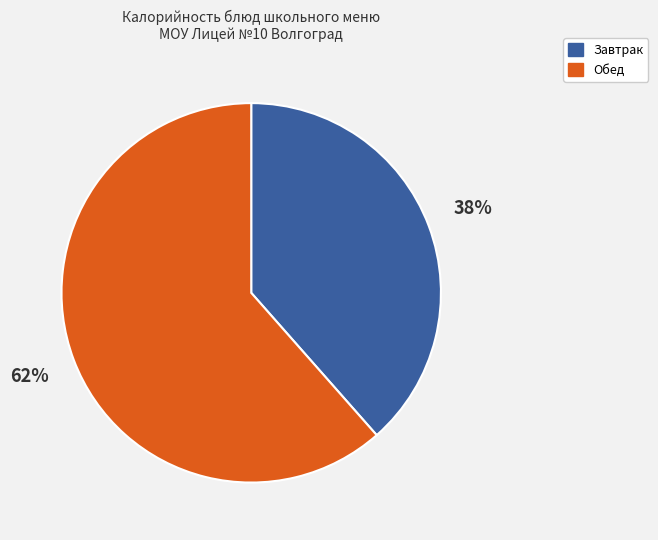

To the nearest percent, what is the average slice percentage?

50%